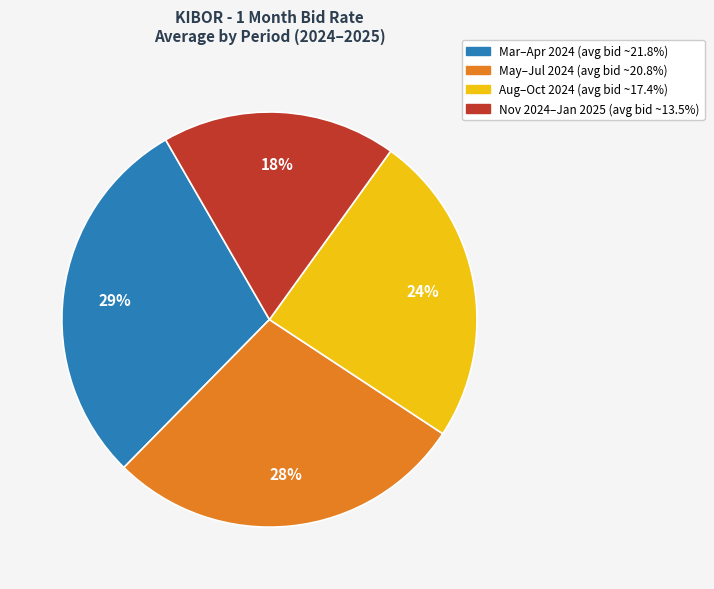

Is there any slice that represents more than half of the pie?

No